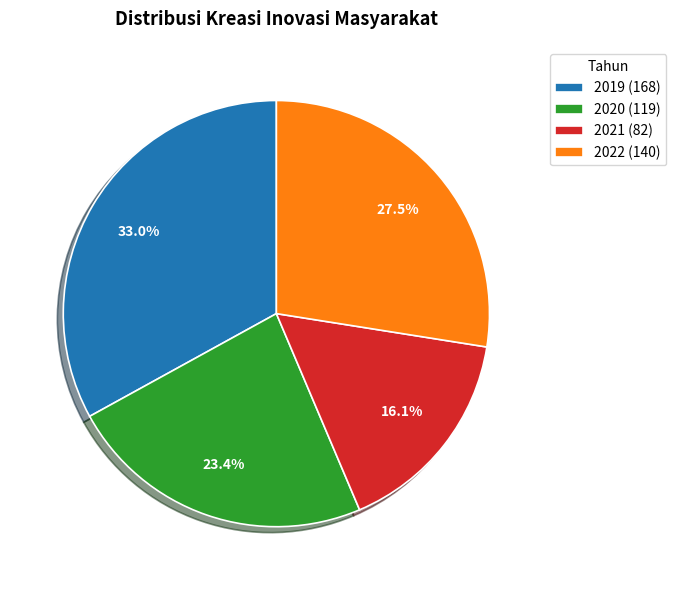

The 2021 slice represents 10% of the pie. True or false?

False